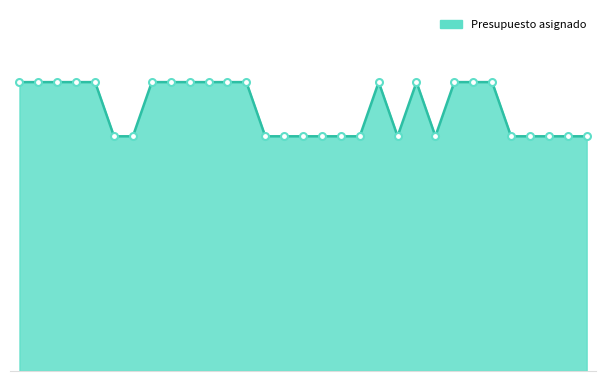

Does the chart display data point markers on the line(s)?

No